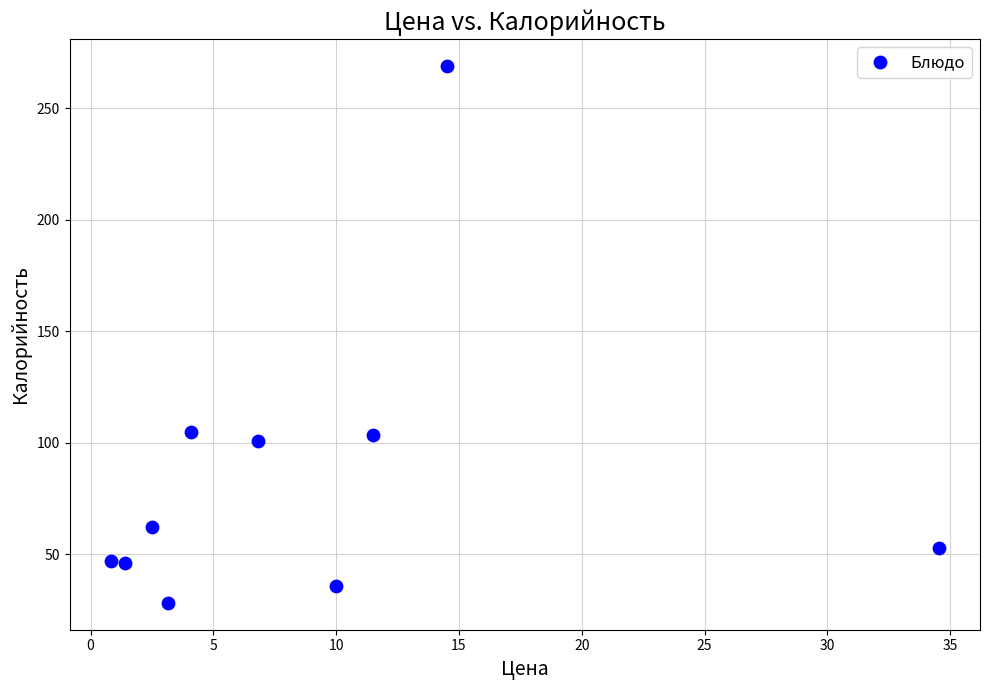

What is the range of X values (max minus min)?

33.7